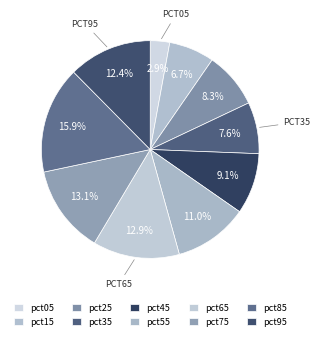

How many segments does this pie chart have?

10